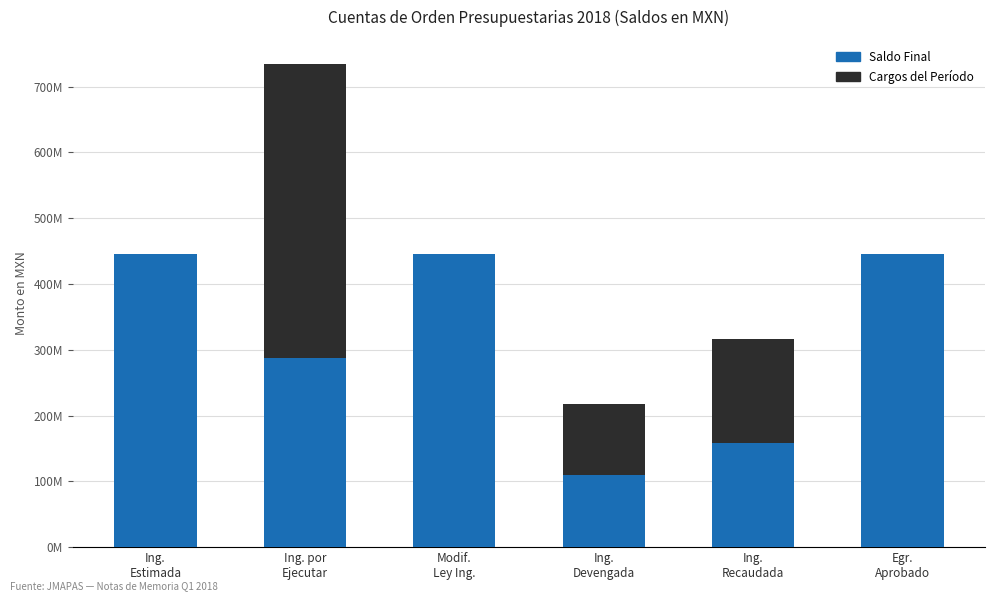

What is the highest value of the Saldo Final series?

446190410.0